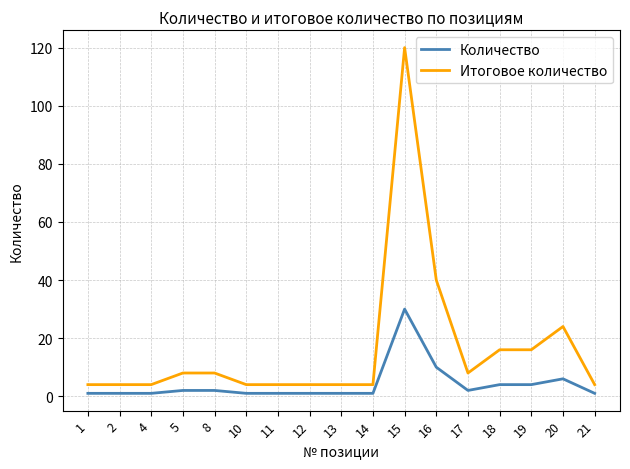

Reading right to left, extract all data points from this chart.

Количество: 1	6	4	4	2	10	30	1	1	1	1	1	2	2	1	1	1
Итоговое количество: 4	24	16	16	8	40	120	4	4	4	4	4	8	8	4	4	4